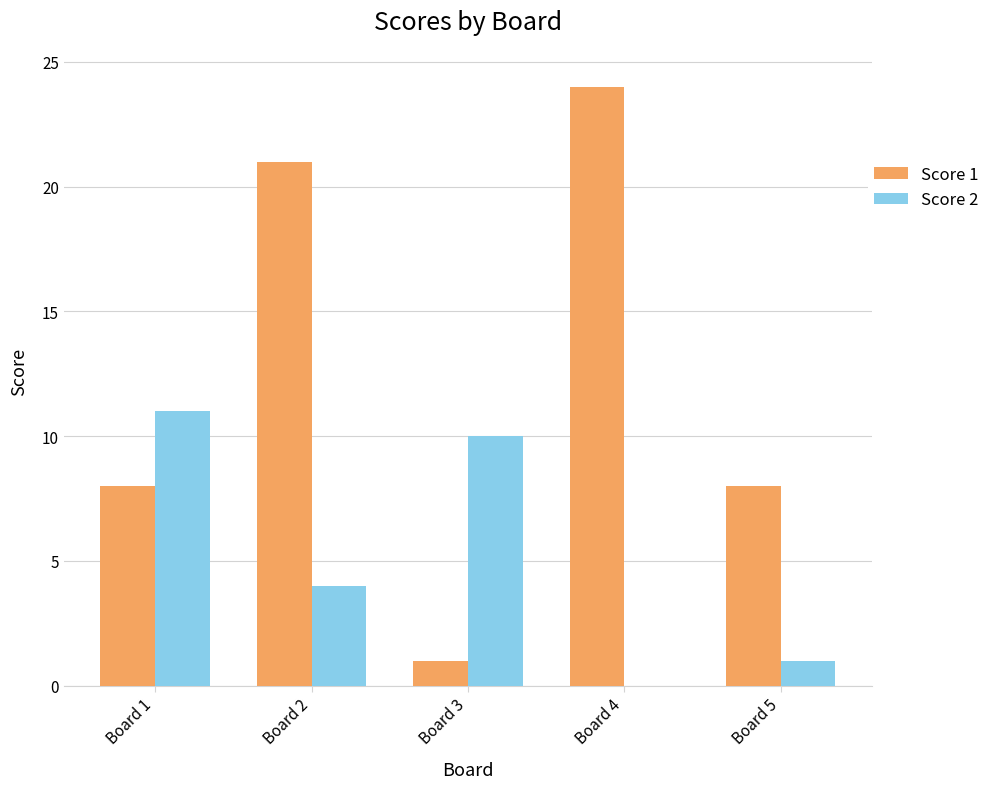

What is the average value of the Score 2 series?

5